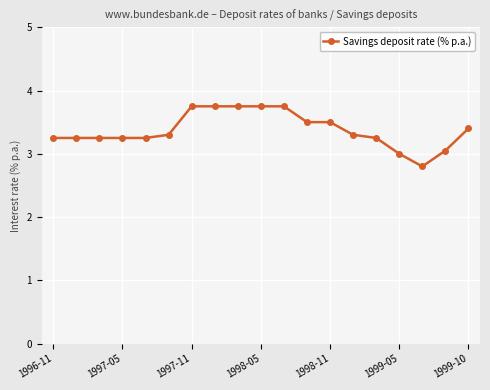

What is the smallest value displayed?

2.8